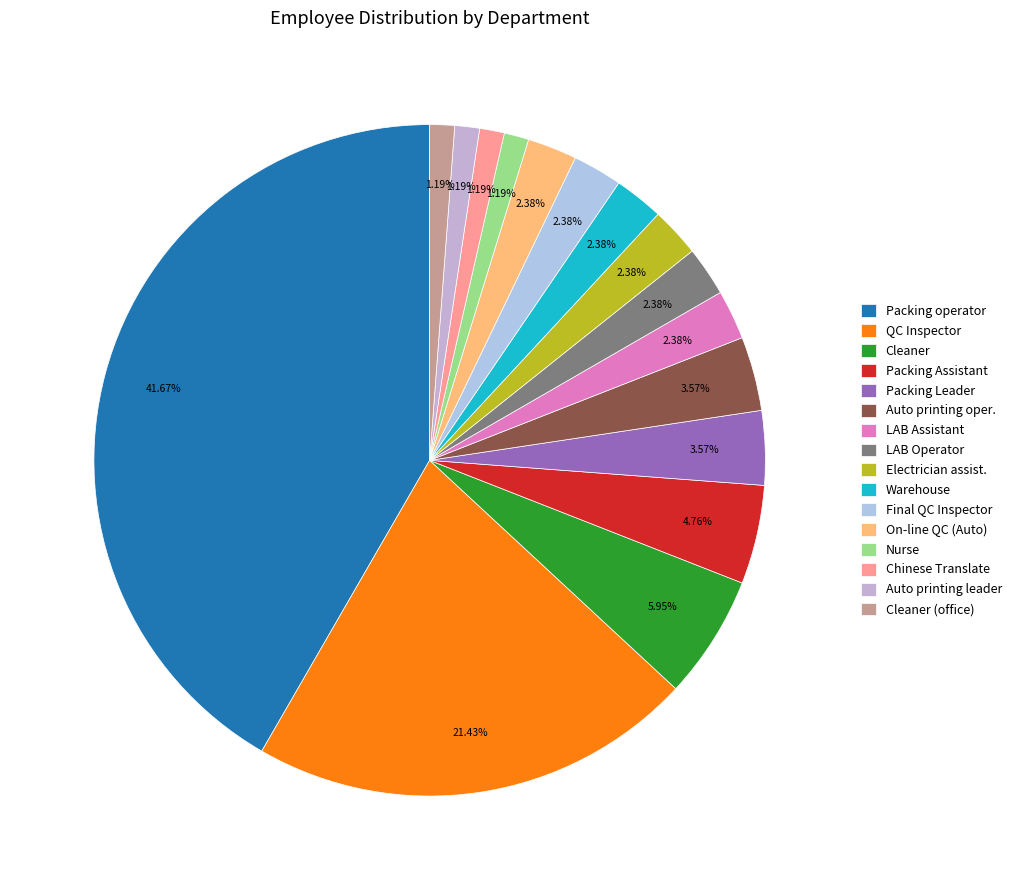

Combined, what portion of the pie is Final QC Inspector and Auto printing leader?

3.6%